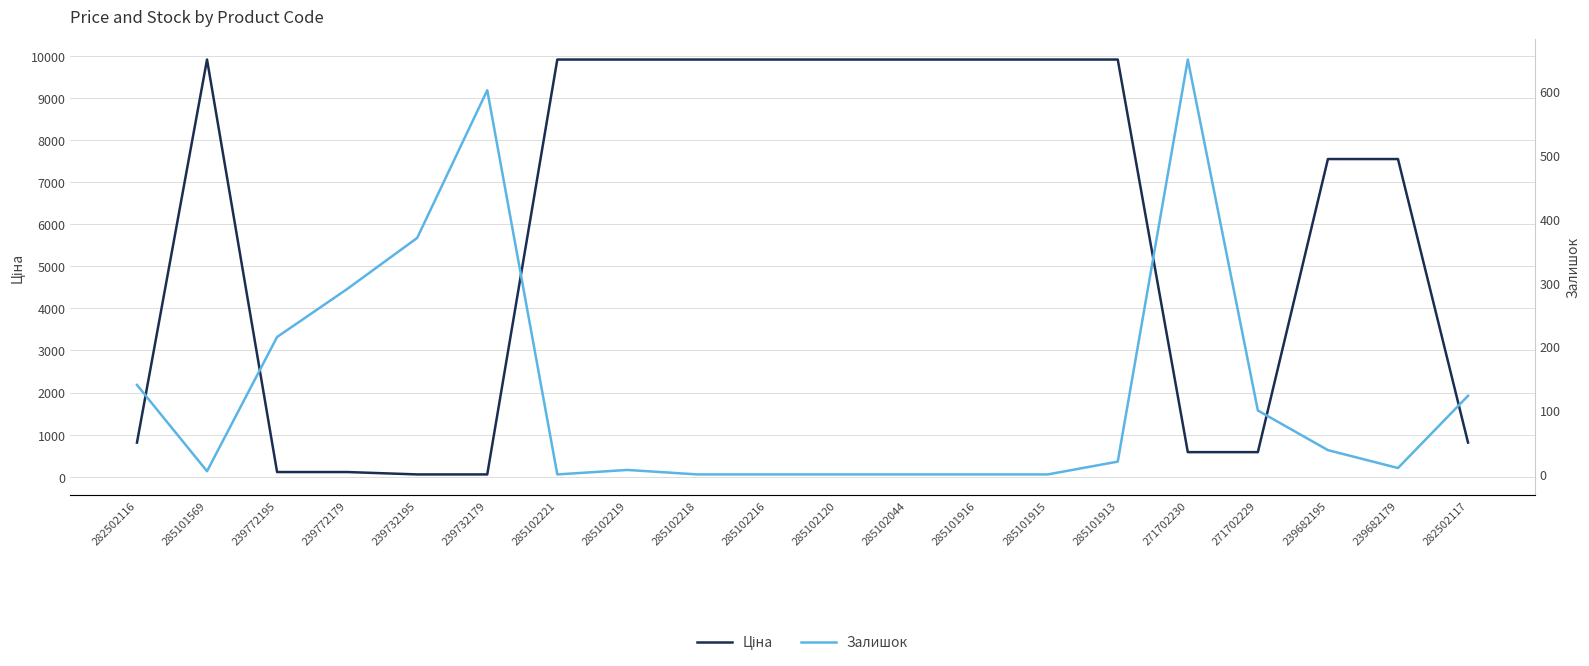

List the series in order of their overall mean, highest first.

Ціна, Залишок